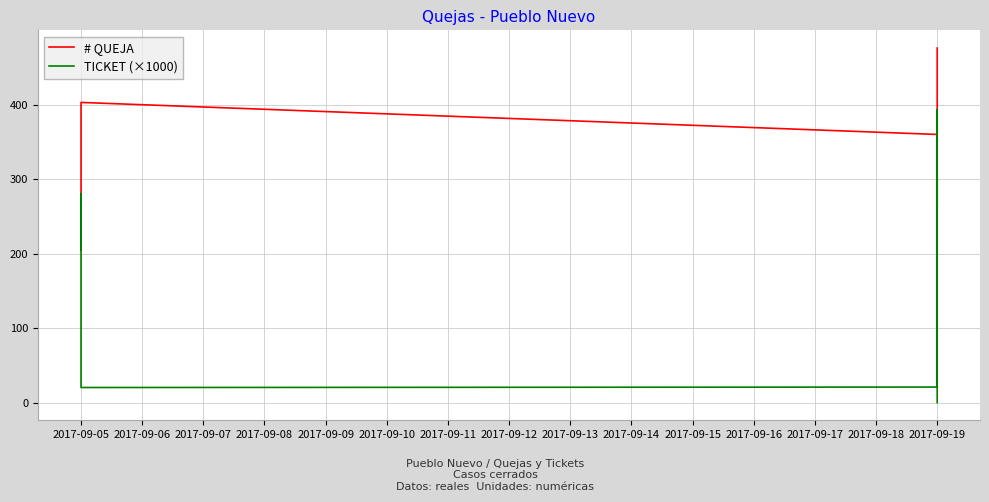

What is the maximum value for TICKET (×1000)?

393.0